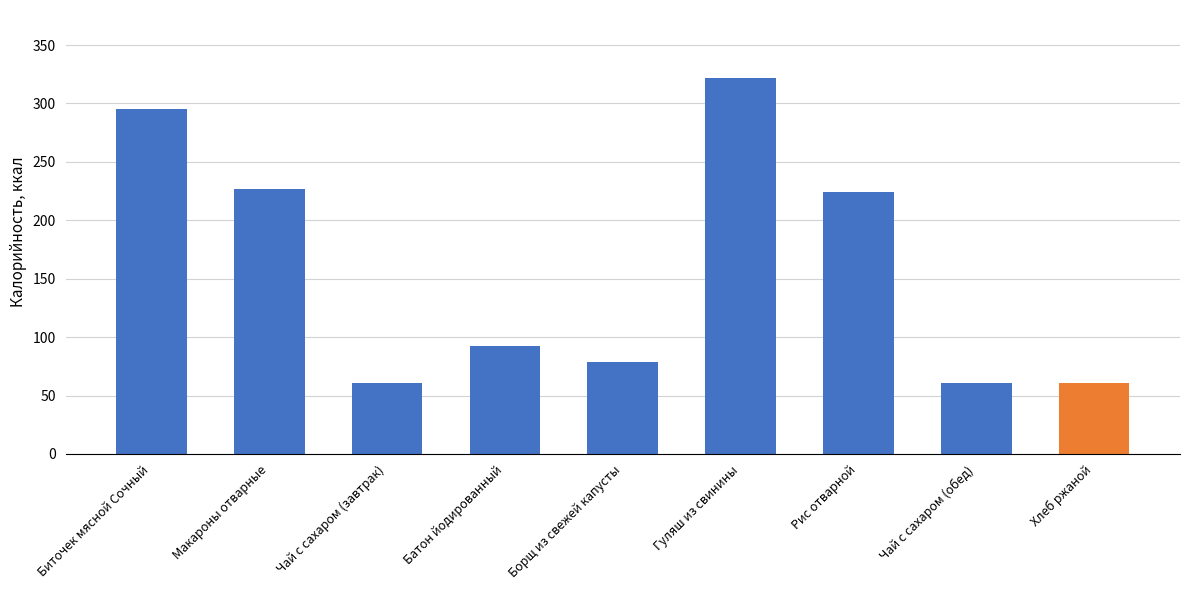

Reading left to right, list all the values displayed in this chart.

295	227	61	92	79	322	224	61	61